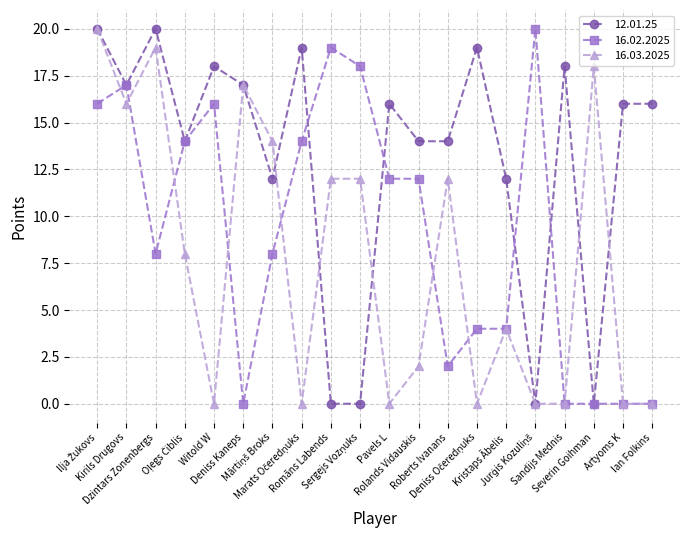

What is the greatest value displayed?

20